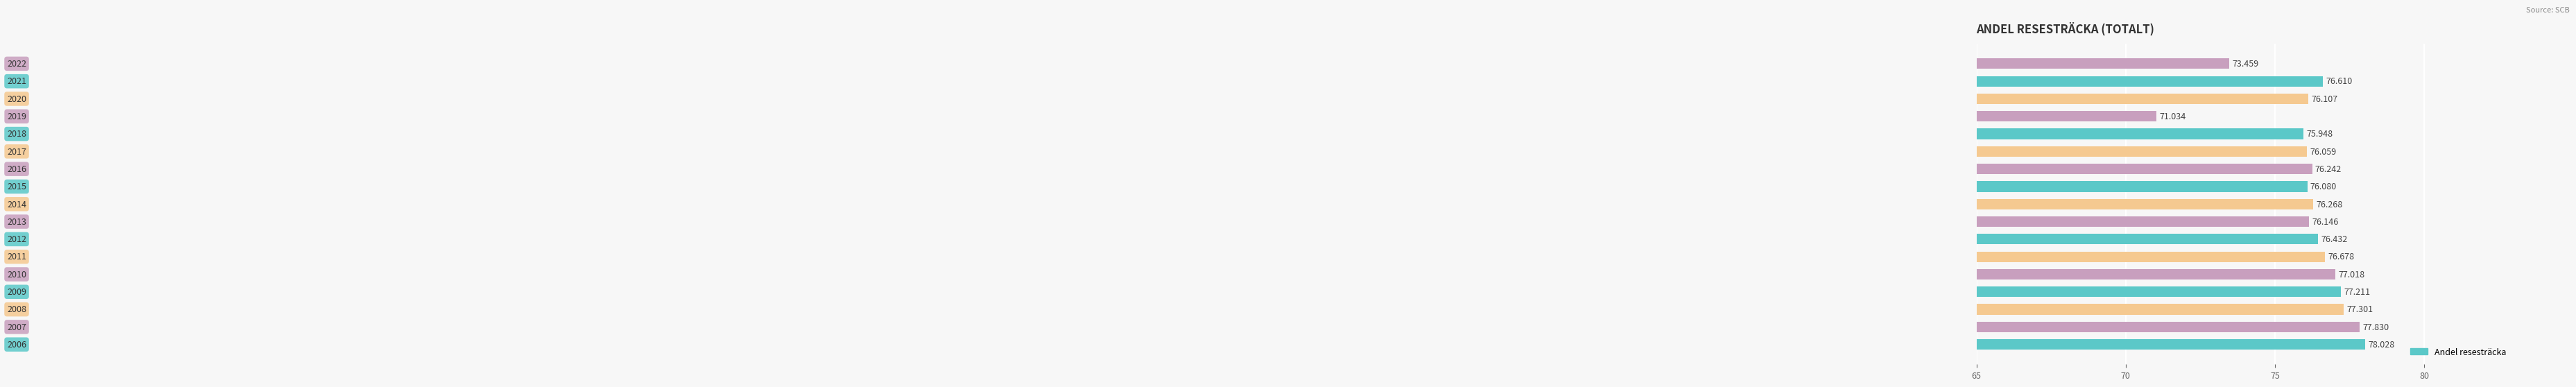

How many data points are less than 76?

3